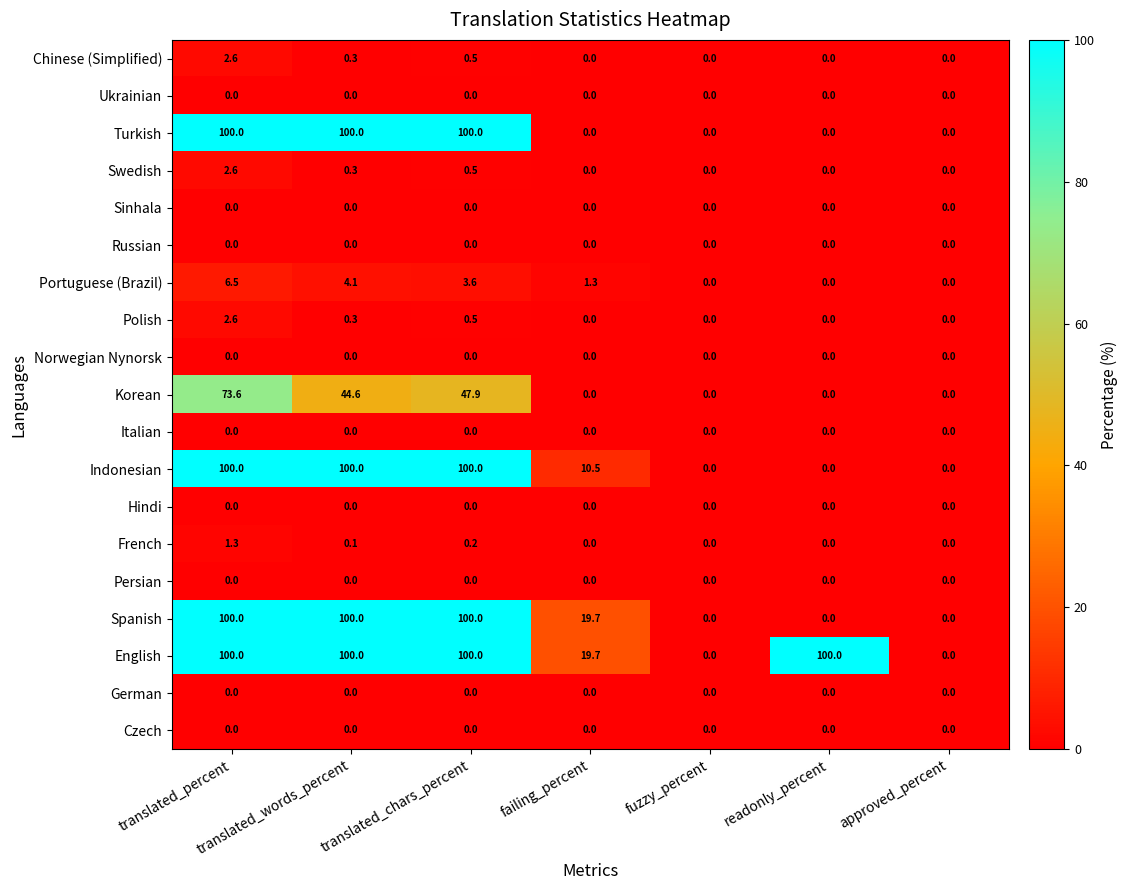

Is the value of French at fuzzy_percent greater than the value of English at translated_words_percent?

No